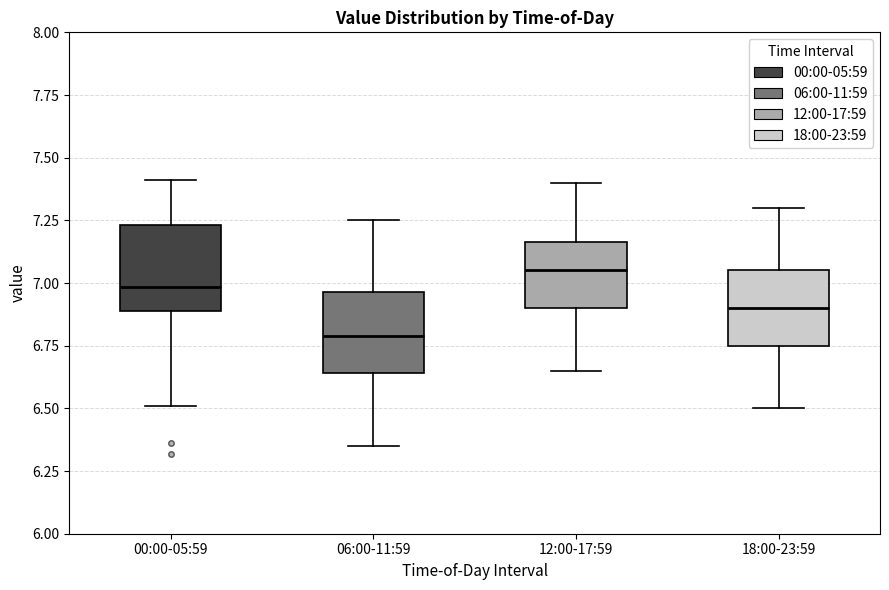

Which box's median line is the lowest?

06:00-11:59